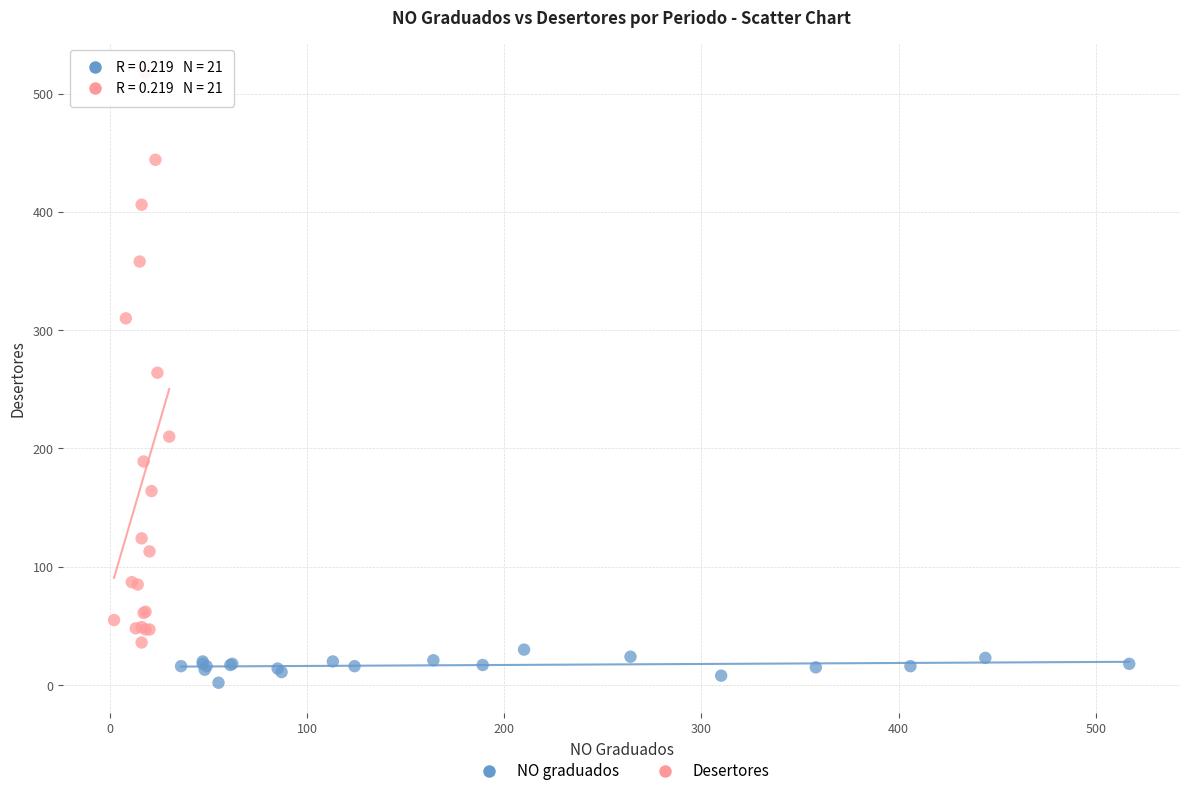

Which series contains the highest Y value?

Desertores